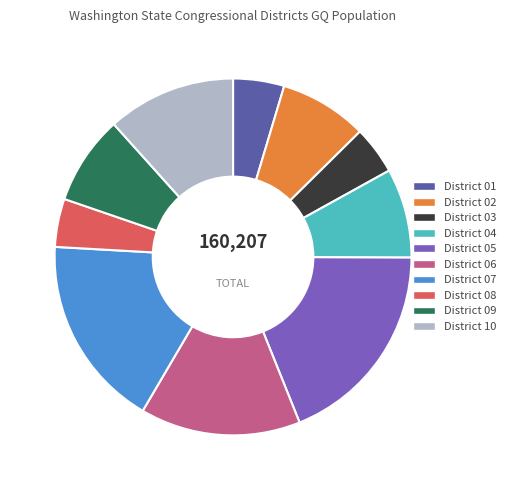

Does any single category account for the majority?

No